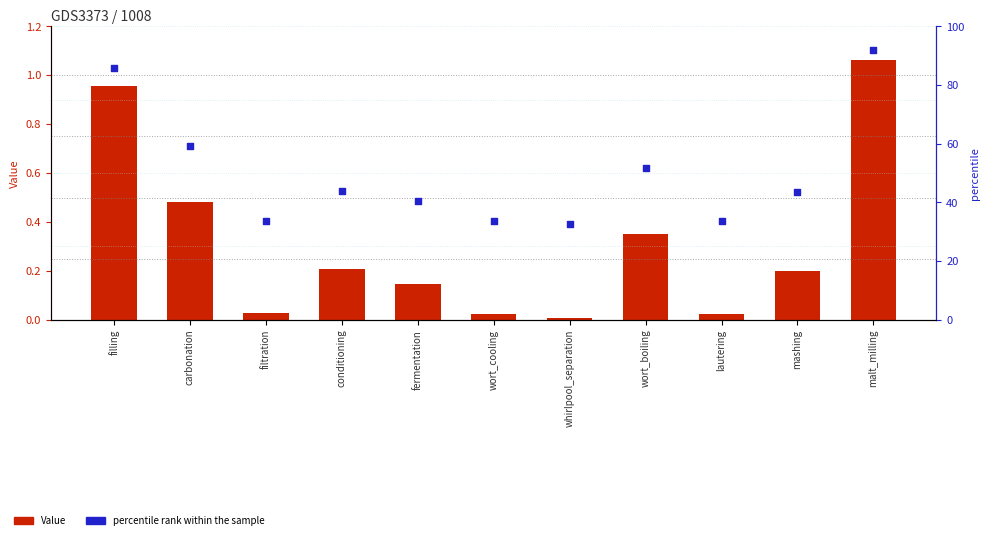

What are all the series names shown in the legend?

Value, percentile rank within the sample